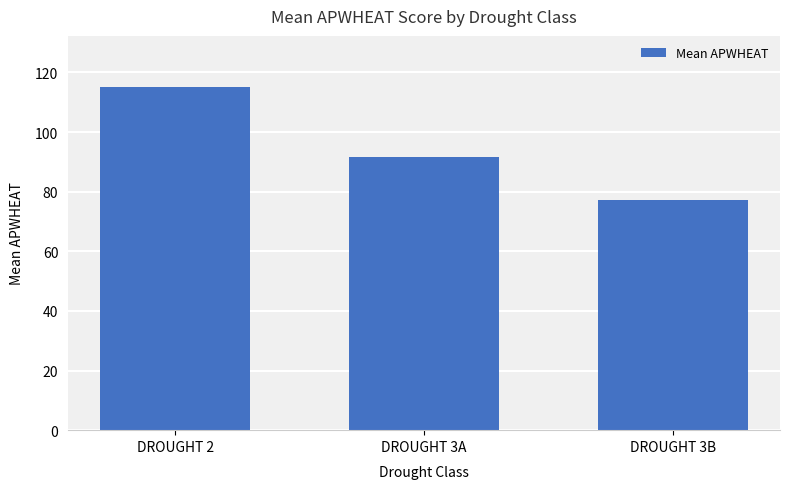

The value at DROUGHT 3B is 77.2. True or false?

True